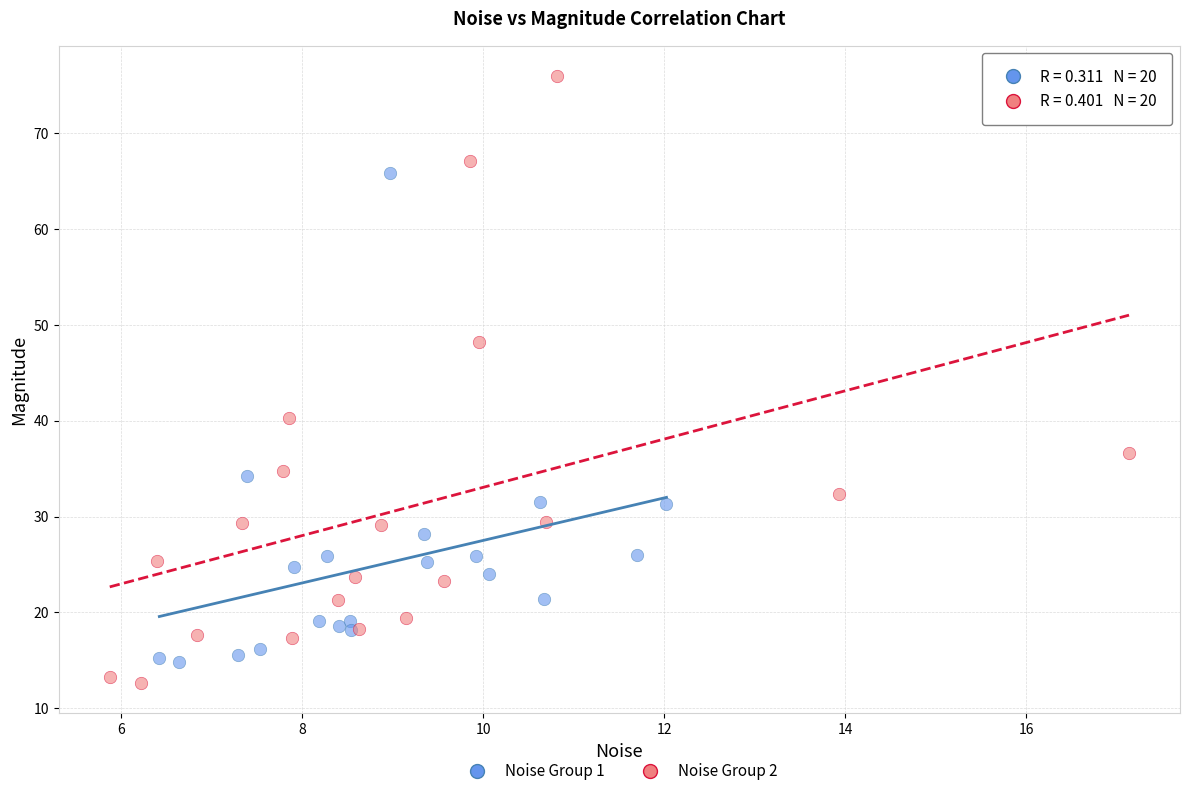

Which series has the widest spread of Y values?

Noise Group 2